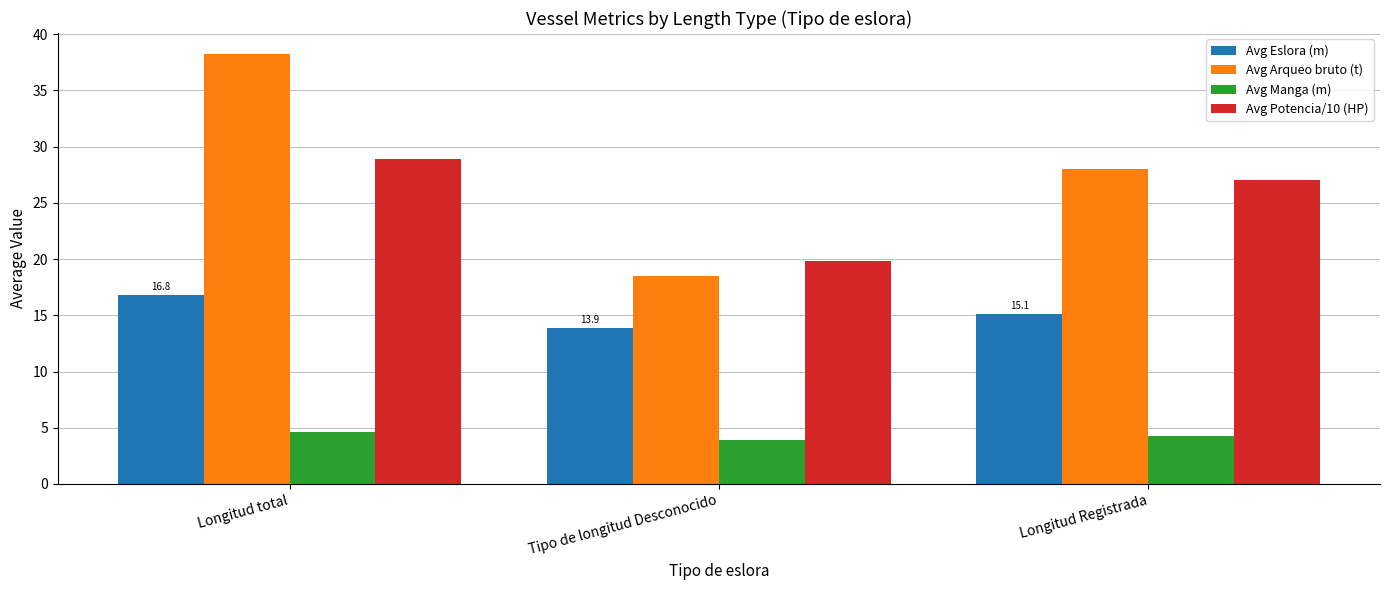

What is the minimum value for Avg Arqueo bruto (t)?

18.5